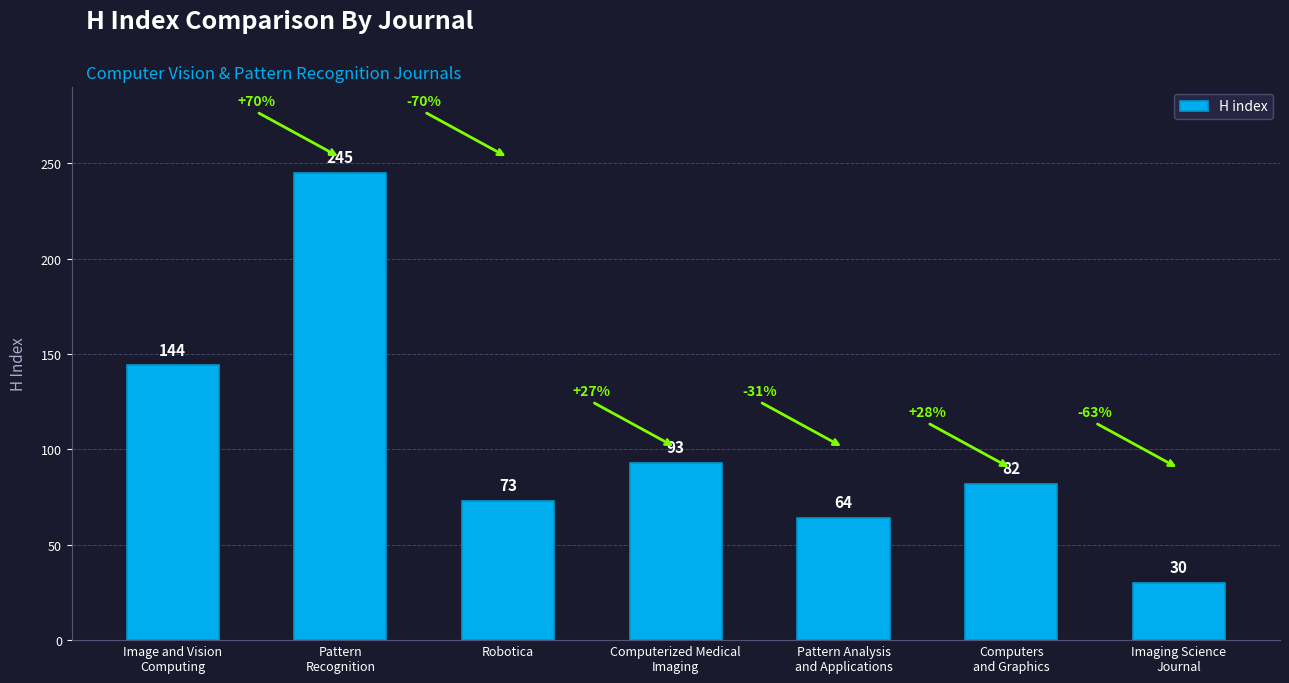

What is the sum of all values?

731